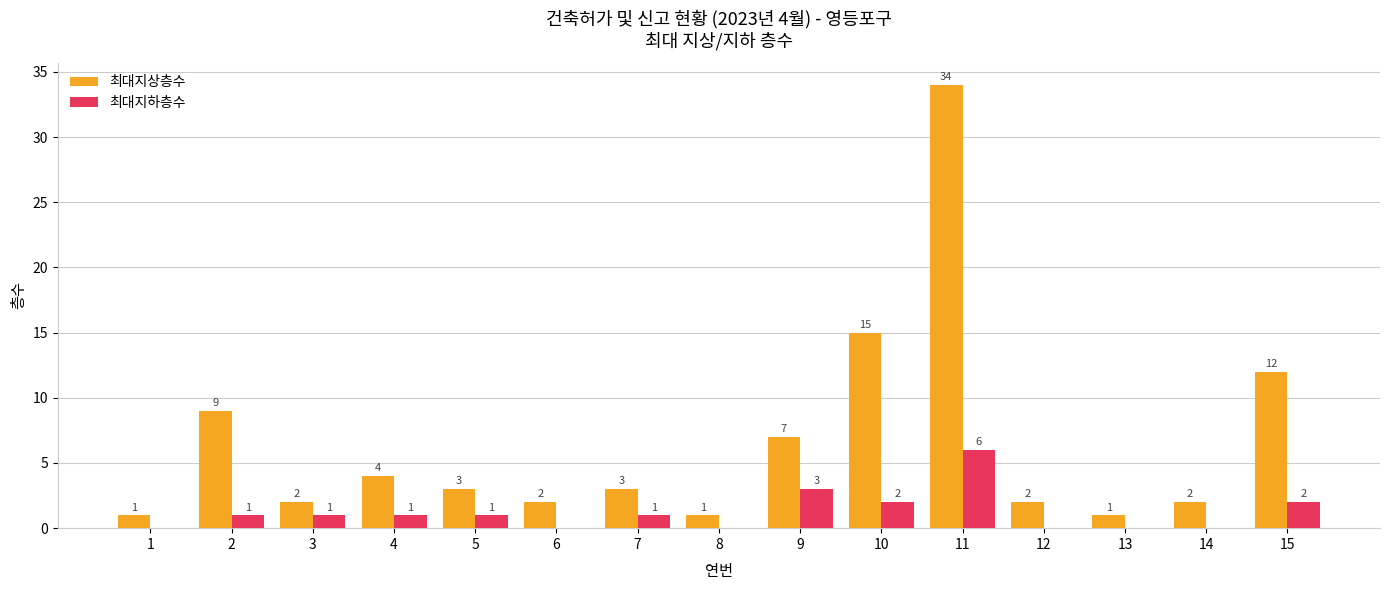

Reading right to left, extract all data points from this chart.

최대지상층수: 15=12	14=2	13=1	12=2	11=34	10=15	9=7	8=1	7=3	6=2	5=3	4=4	3=2	2=9	1=1
최대지하층수: 15=2	14=0	13=0	12=0	11=6	10=2	9=3	8=0	7=1	6=0	5=1	4=1	3=1	2=1	1=0